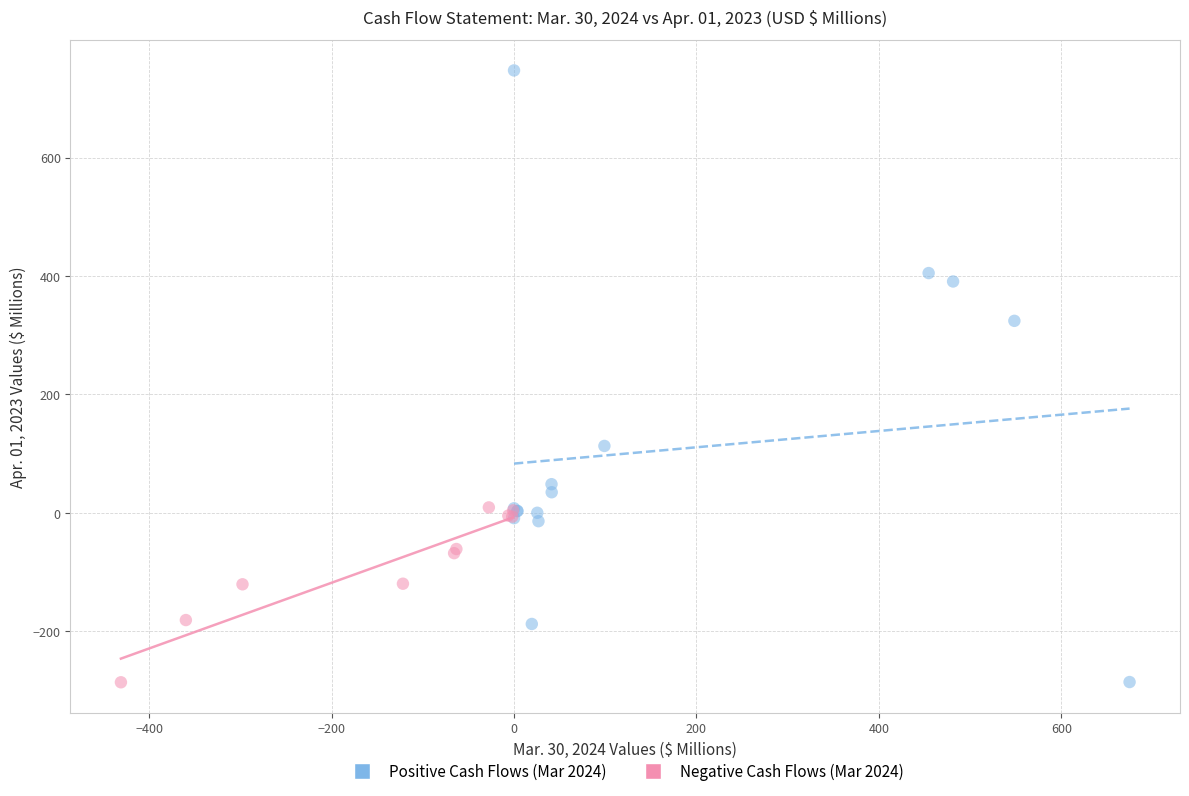

Which series has the widest spread of Y values?

Positive Cash Flows (Mar 2024)